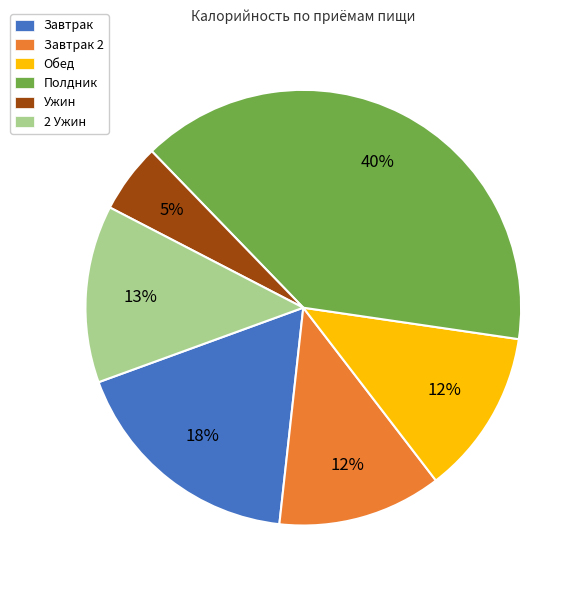

True or false: 2 Ужин accounts for 13% of the total.

True